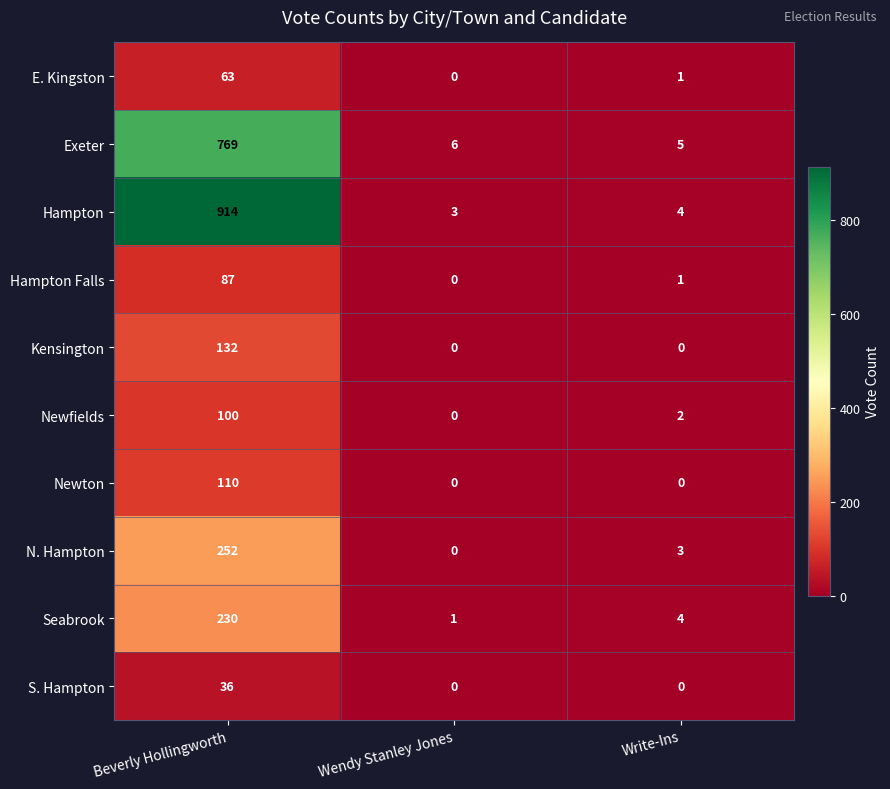

True or false: Exeter has a value of 7 at Write-Ins.

False